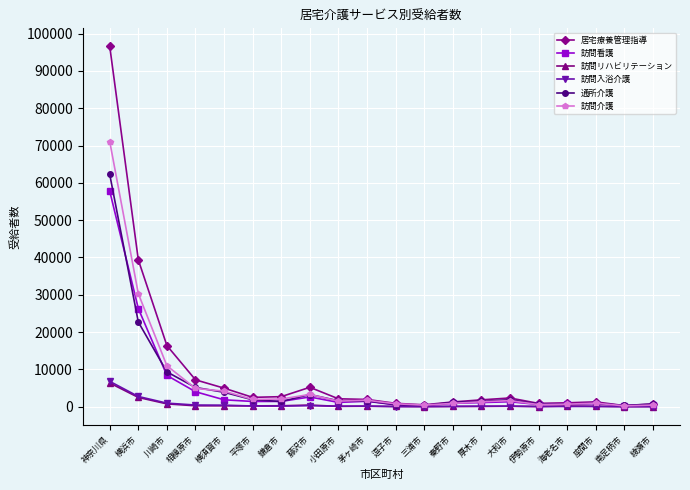

Which category has the highest value across all series?

神奈川県